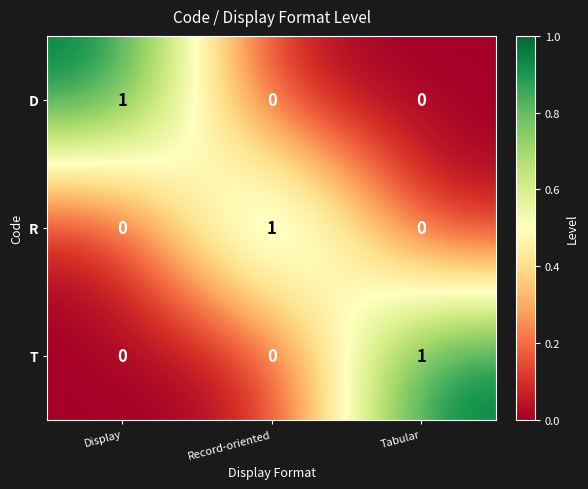

Reading left to right, what are all the values shown in this chart?

D: Display=1	Record-oriented=0	Tabular=0
R: Display=0	Record-oriented=1	Tabular=0
T: Display=0	Record-oriented=0	Tabular=1